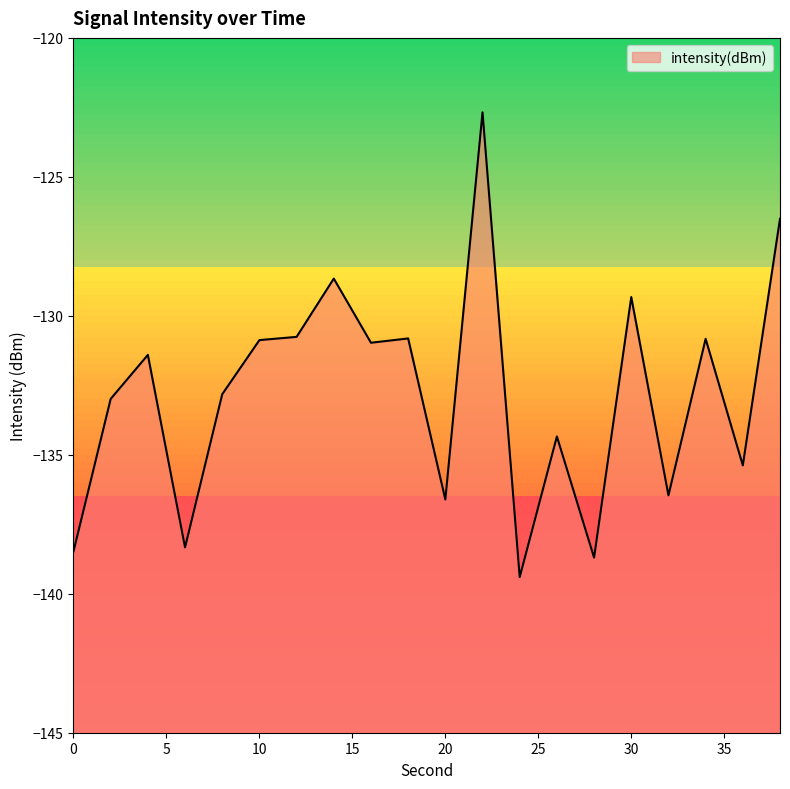

What is the difference between the values at 10 and 16?

0.1